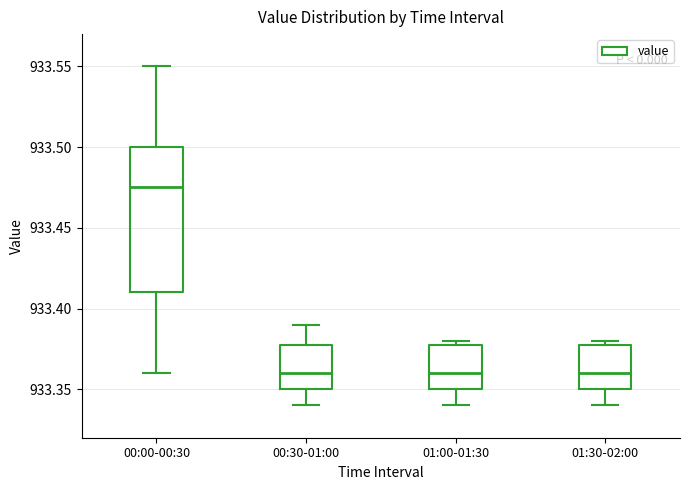

Which box's median line is the highest?

00:00-00:30